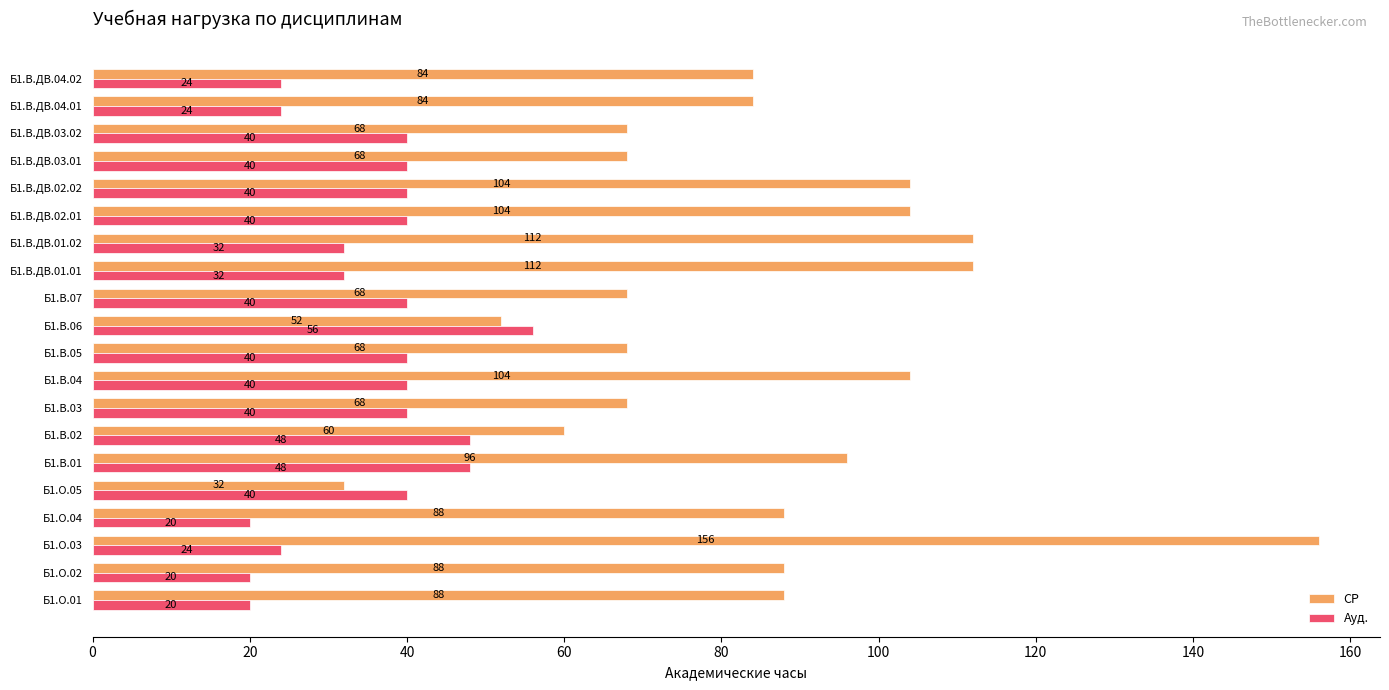

The Ауд. series shows 10 at Б1.В.03. True or false?

False